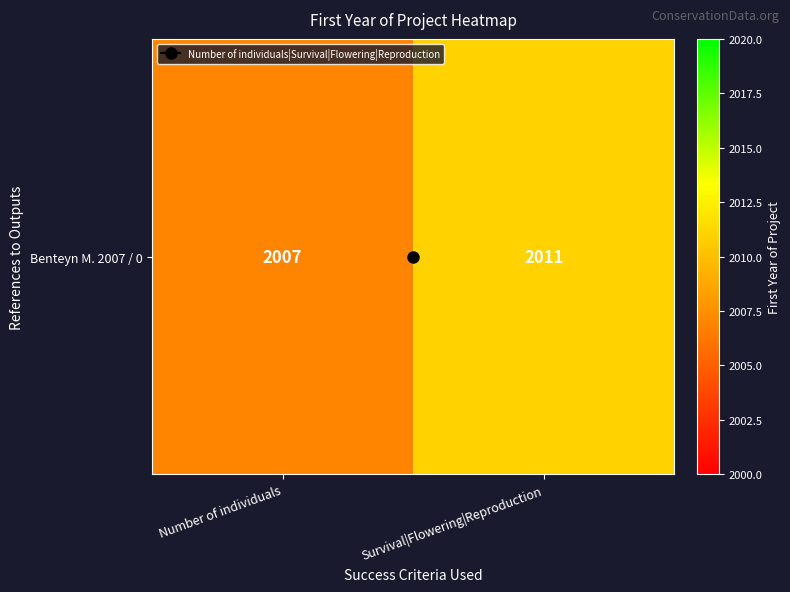

What is the change in value from Number of individuals to Survival|Flowering|Reproduction?

+4